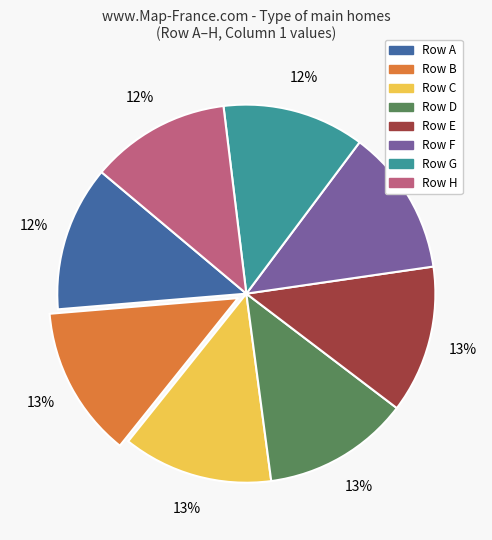

Is there a majority slice in this chart?

No